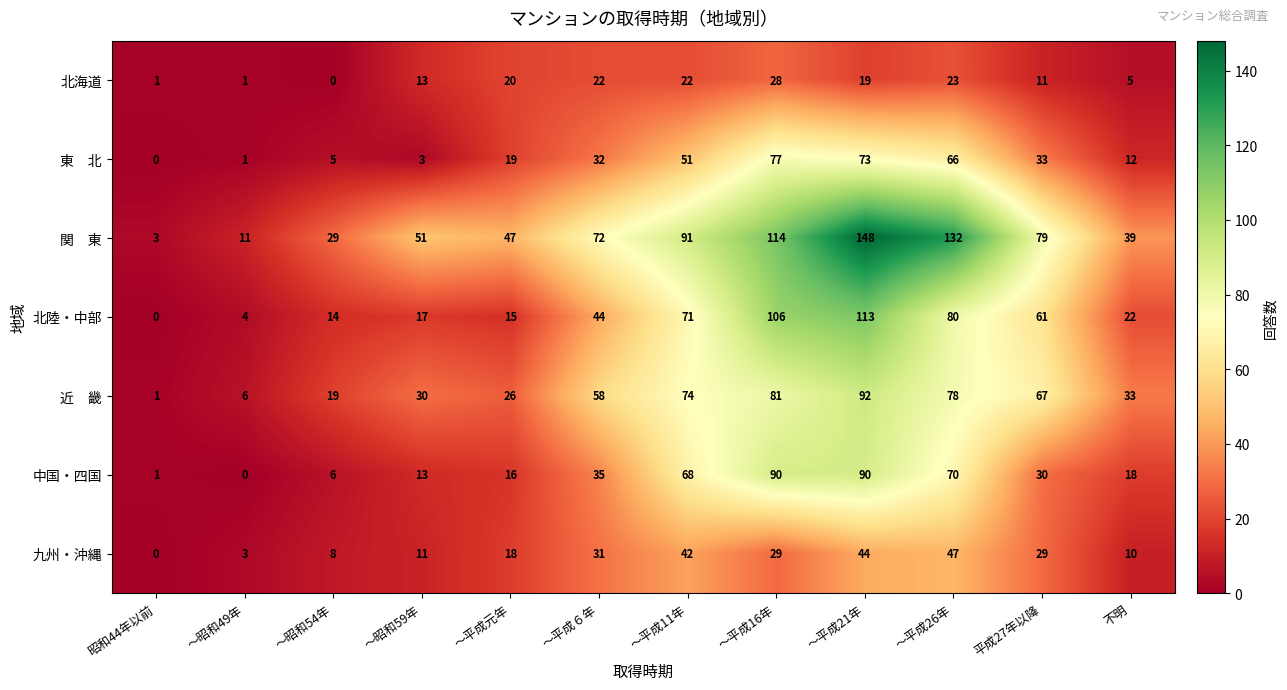

At which category is the sum across all series the highest?

～平成21年